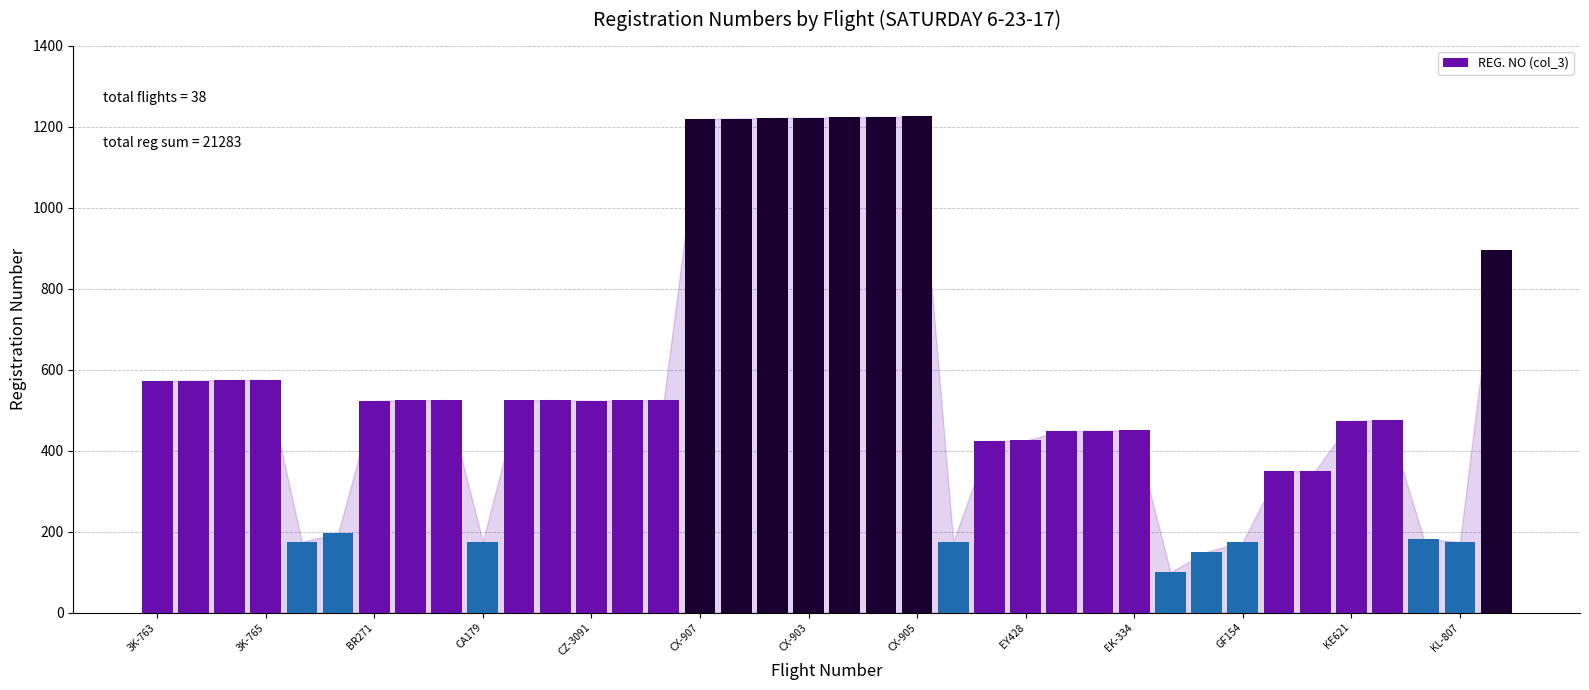

What is the sum of all values?

21283